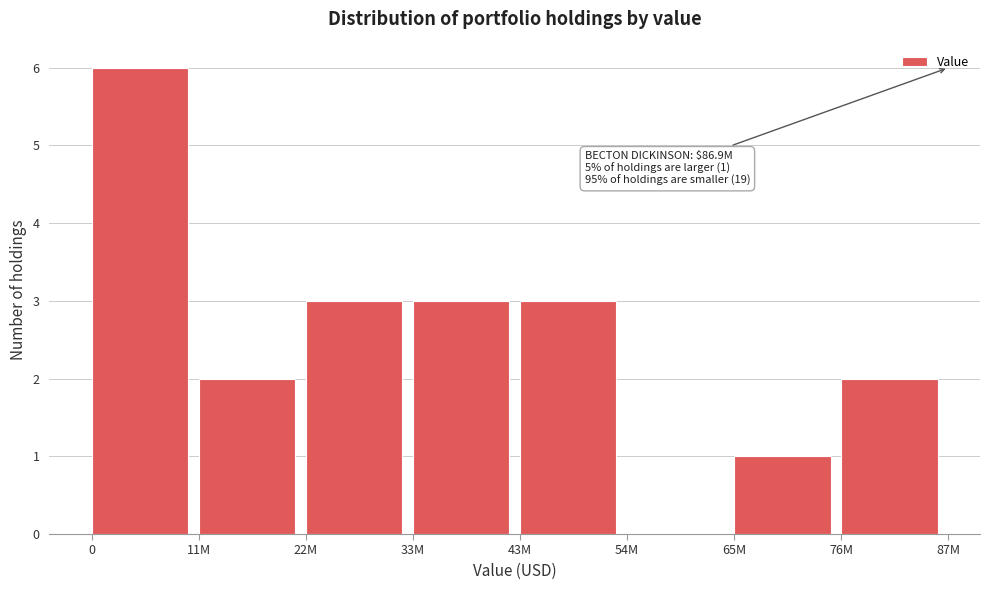

Reading left to right, what are all the values shown in this chart?

0=6	11M=2	22M=3	33M=3	43M=3	54M=0	65M=1	76M=2